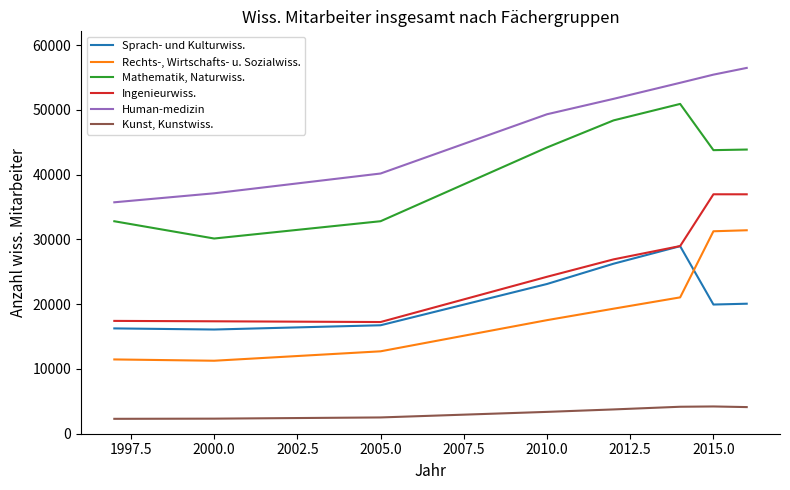

Rank the series by their maximum value, from highest to lowest.

Human-medizin, Mathematik, Naturwiss., Ingenieurwiss., Rechts-, Wirtschafts- u. Sozialwiss., Sprach- und Kulturwiss., Kunst, Kunstwiss.